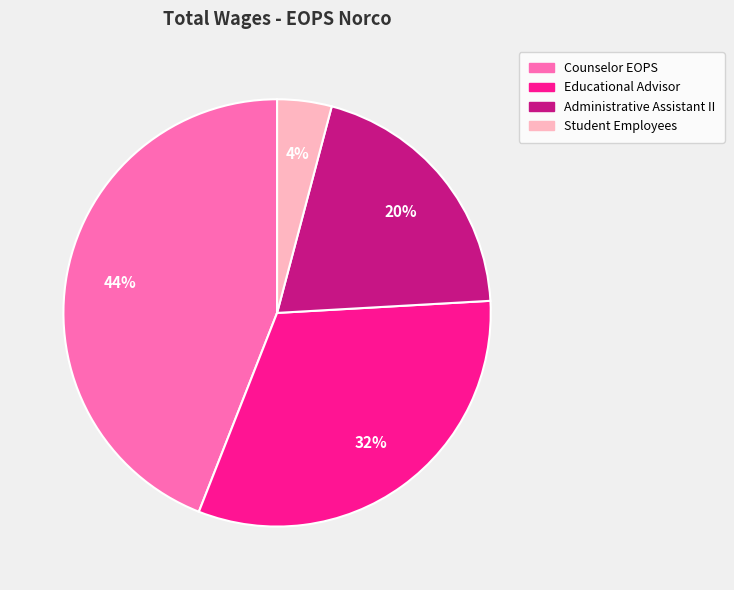

How many slices are in this pie chart?

4